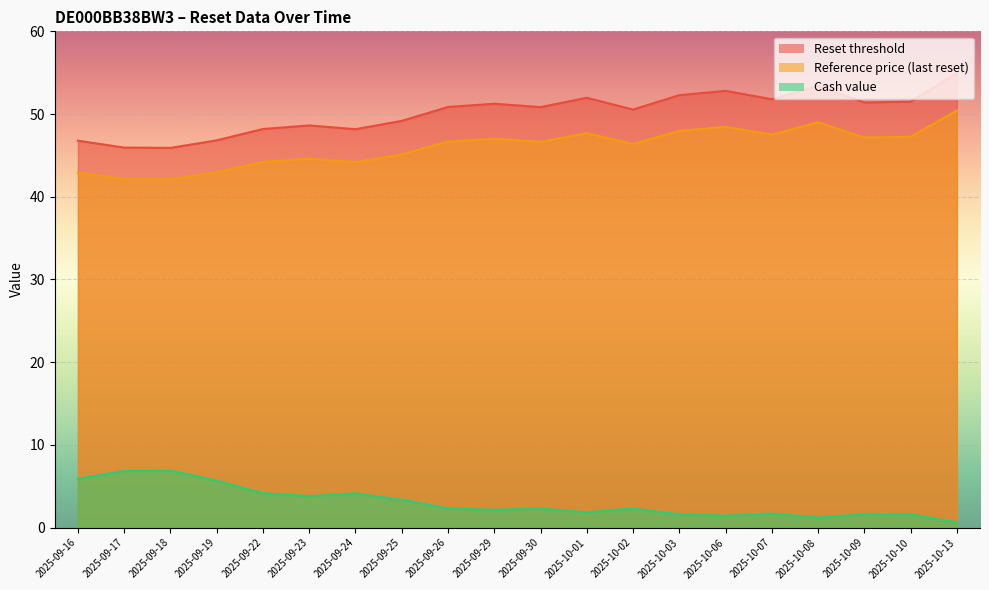

Where is the first local minimum for Reference price (last reset)?

2025-09-18